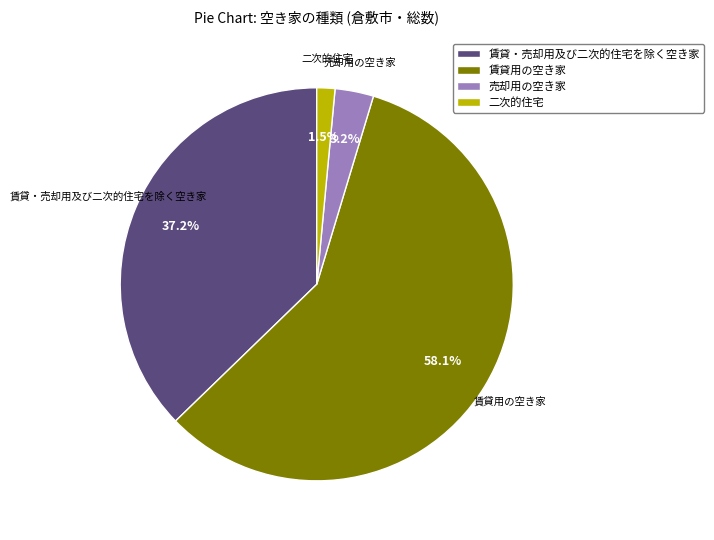

What is the largest slice in the pie chart?

賃貸用の空き家